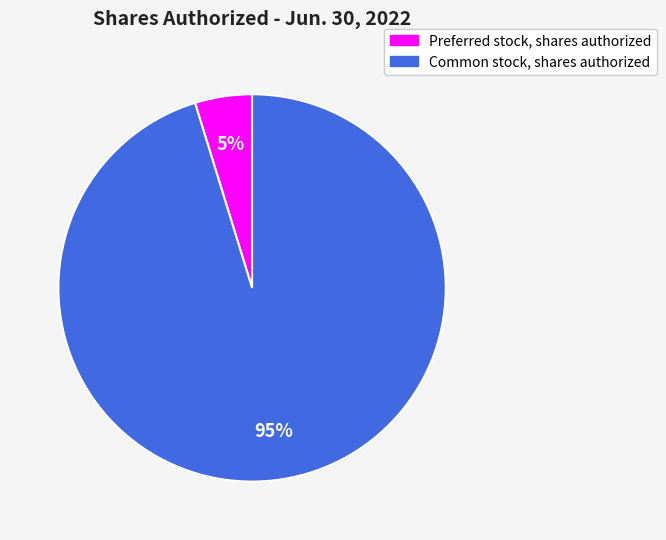

True or false: Common stock, shares authorized accounts for 95% of the total.

True